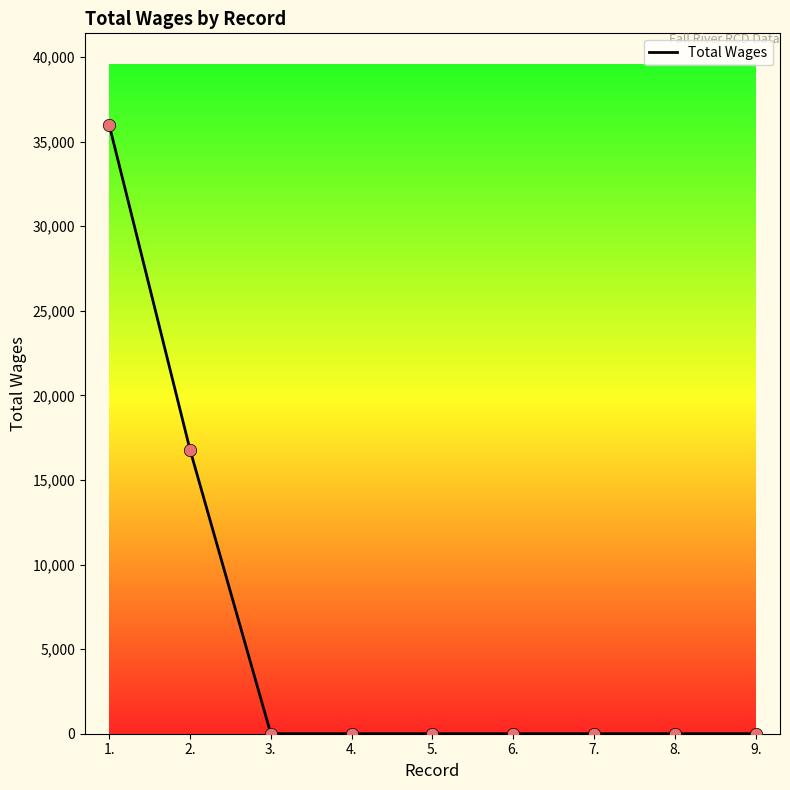

What is the change in value from 2. to 9.?

-16800